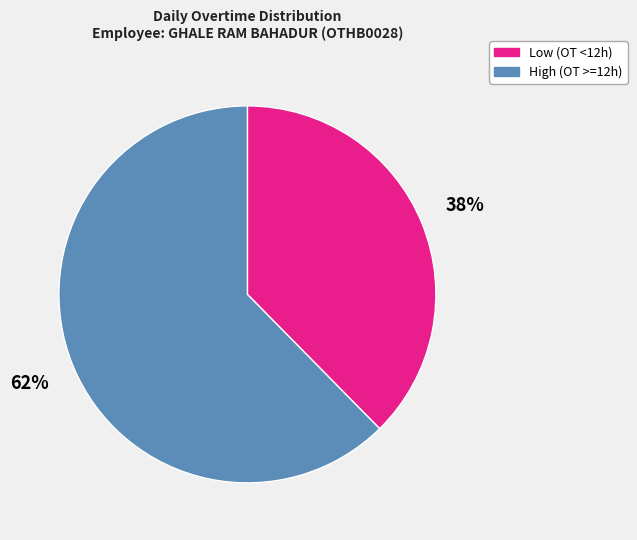

Which has a higher value, Low (OT <12h) or High (OT >=12h)?

High (OT >=12h)